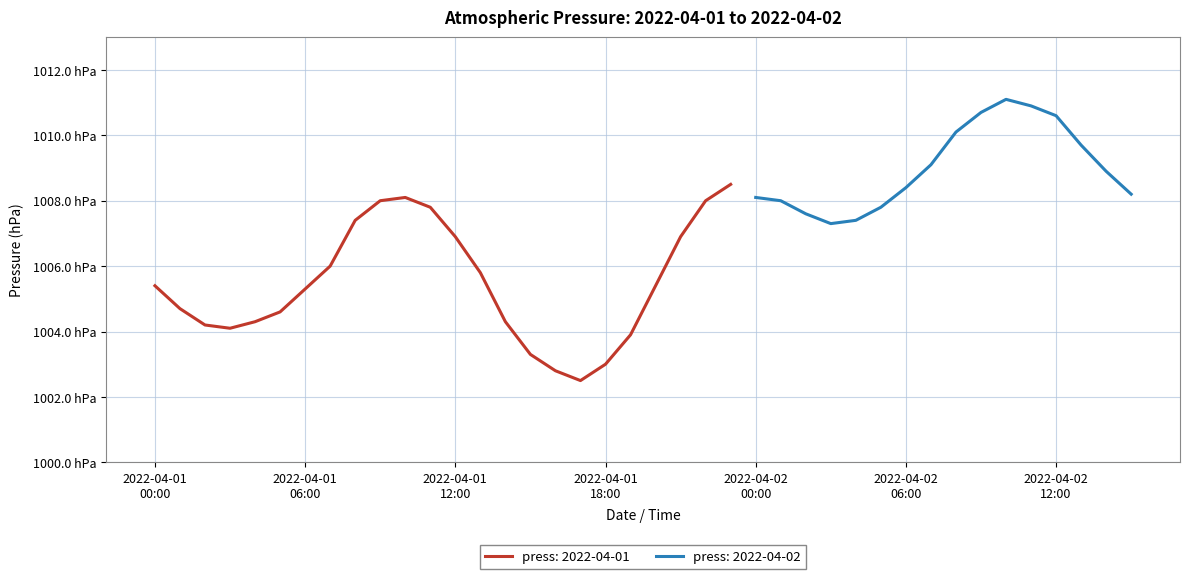

Count the number of values greater than 1007.

22